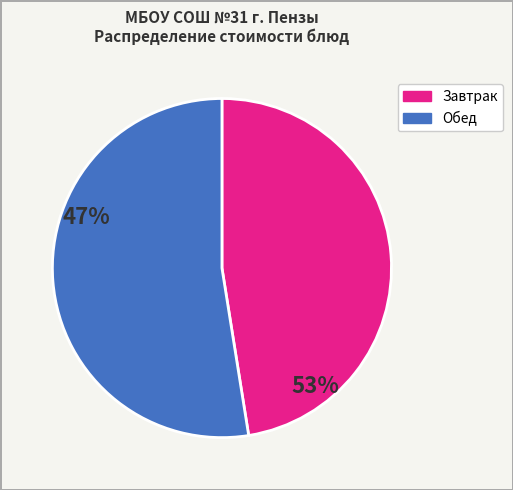

Does any single category account for the majority?

Yes